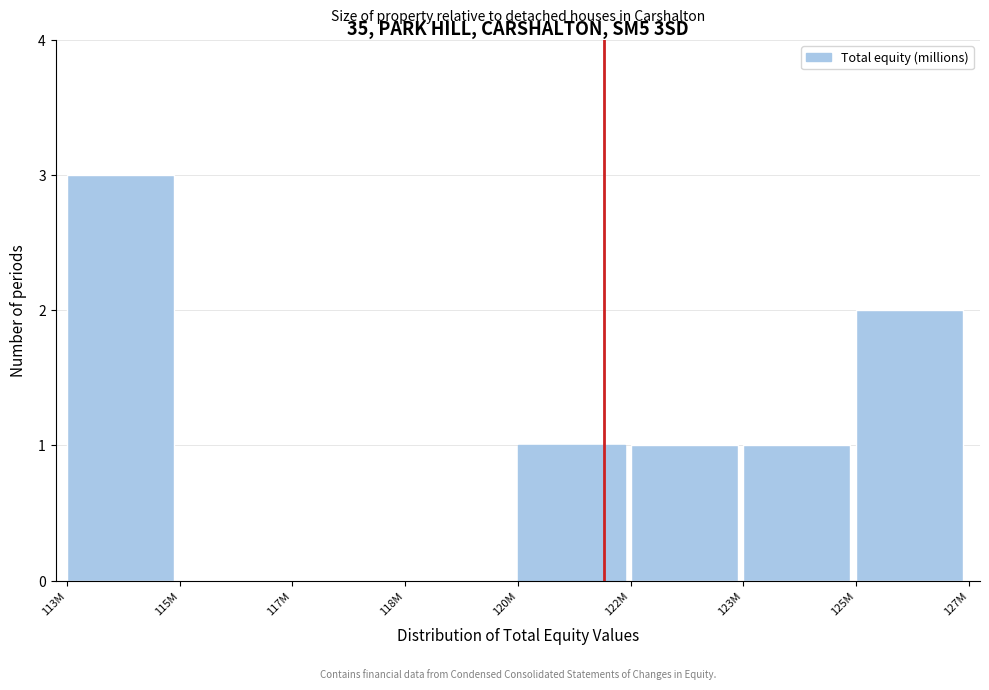

Reading left to right, list all the values displayed in this chart.

113M=3	115M=0	117M=0	118M=0	120M=1	122M=1	123M=1	125M=2